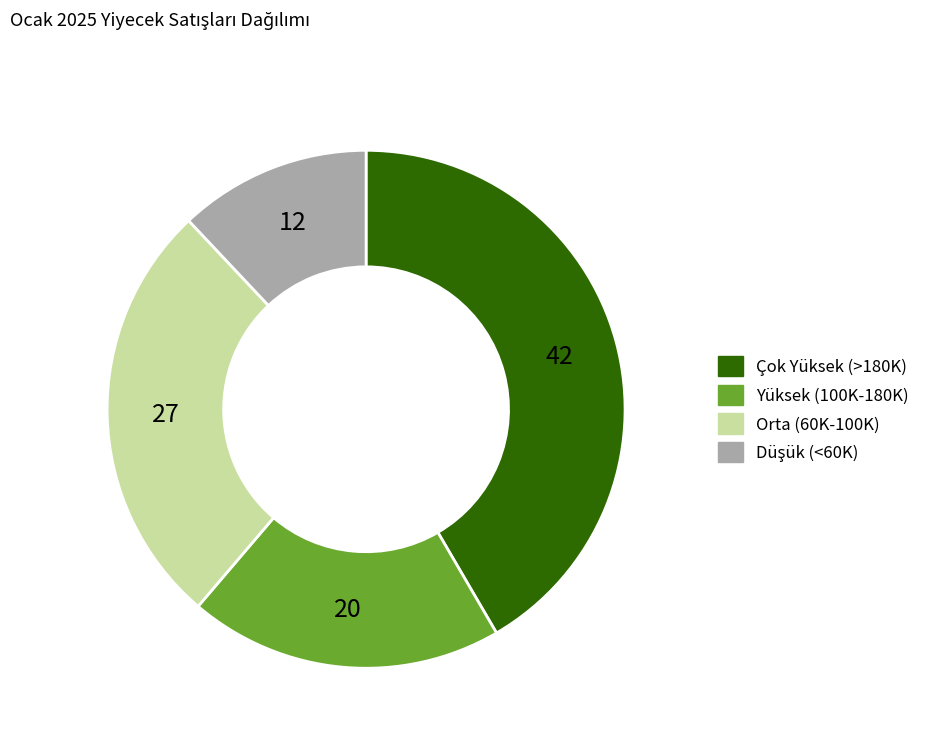

Is there a majority slice in this chart?

No